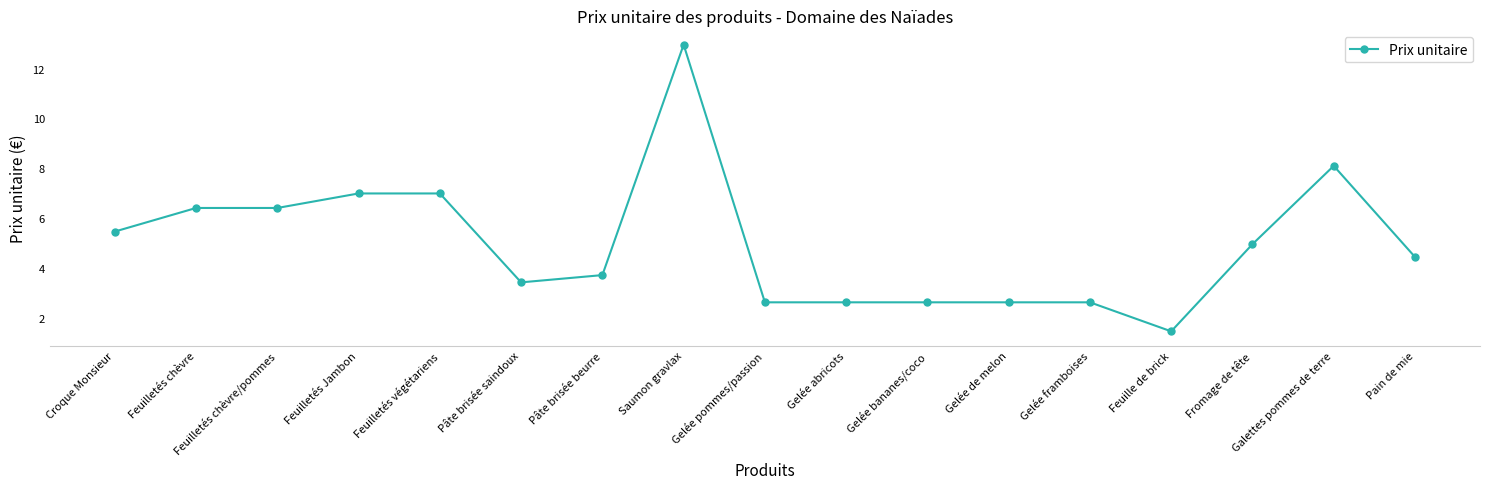

Between Pâte brisée beurre and Croque Monsieur, which is larger?

Croque Monsieur